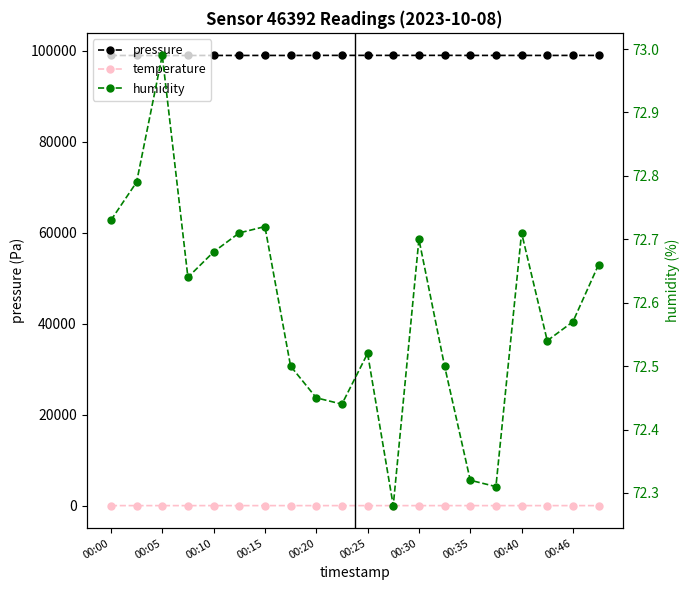

True or false: temperature and pressure cross at least once.

False